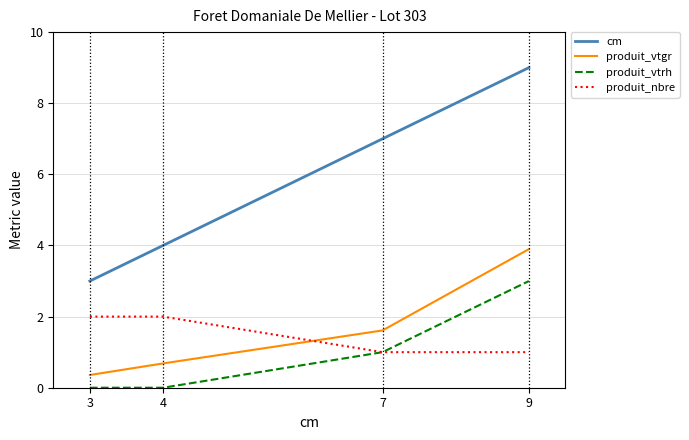

Which series changed the most between 4 and 7?

cm